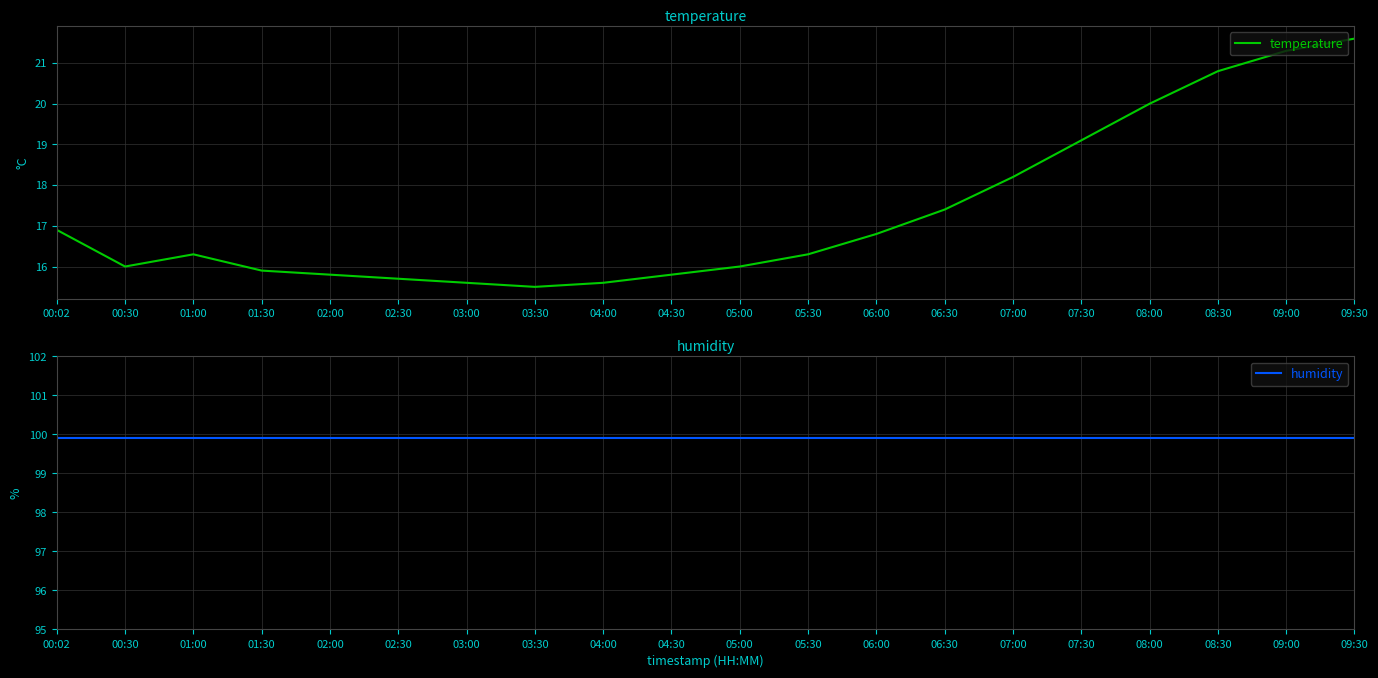

List the series in order of their peak value, highest first.

humidity, temperature